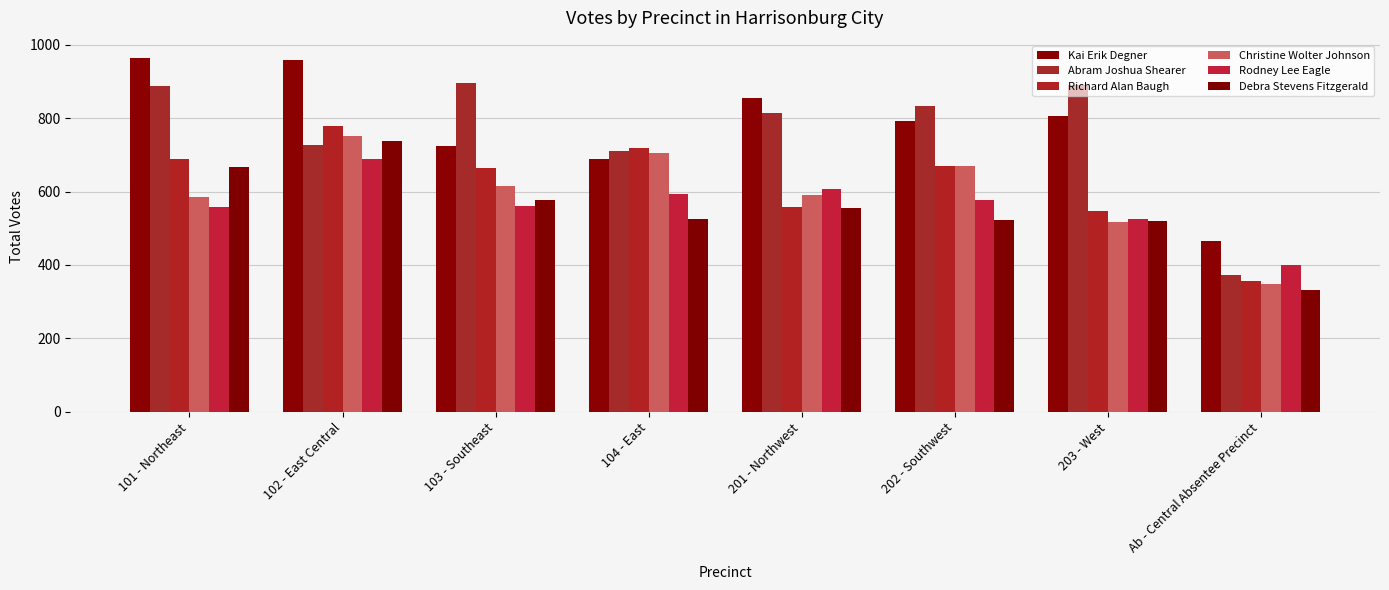

Rank the series at 201 - Northwest from highest to lowest value.

Kai Erik Degner, Abram Joshua Shearer, Rodney Lee Eagle, Christine Wolter Johnson, Richard Alan Baugh, Debra Stevens Fitzgerald